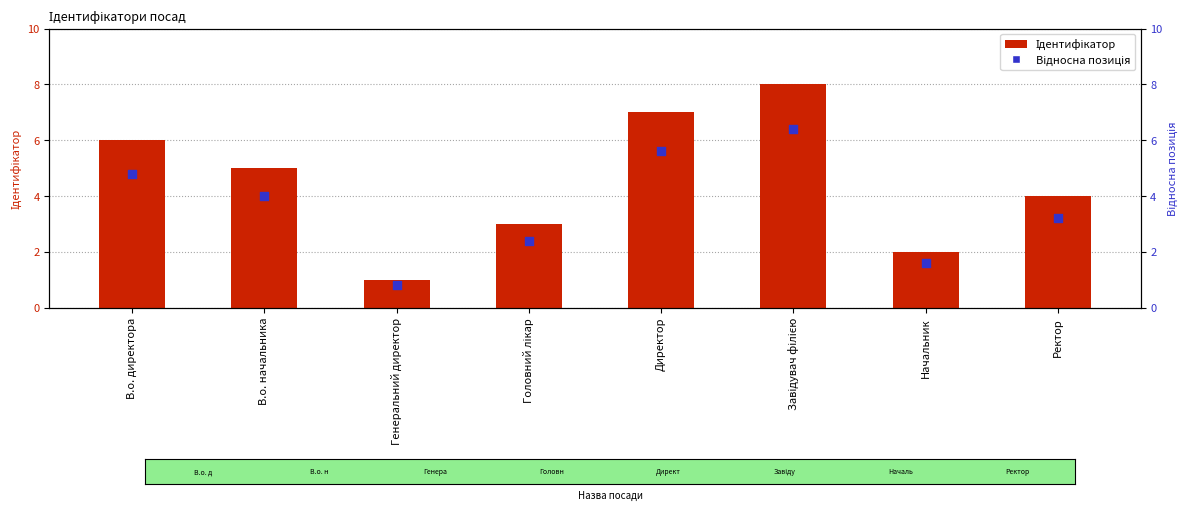

At which category is the sum across all series the highest?

Завідувач філією